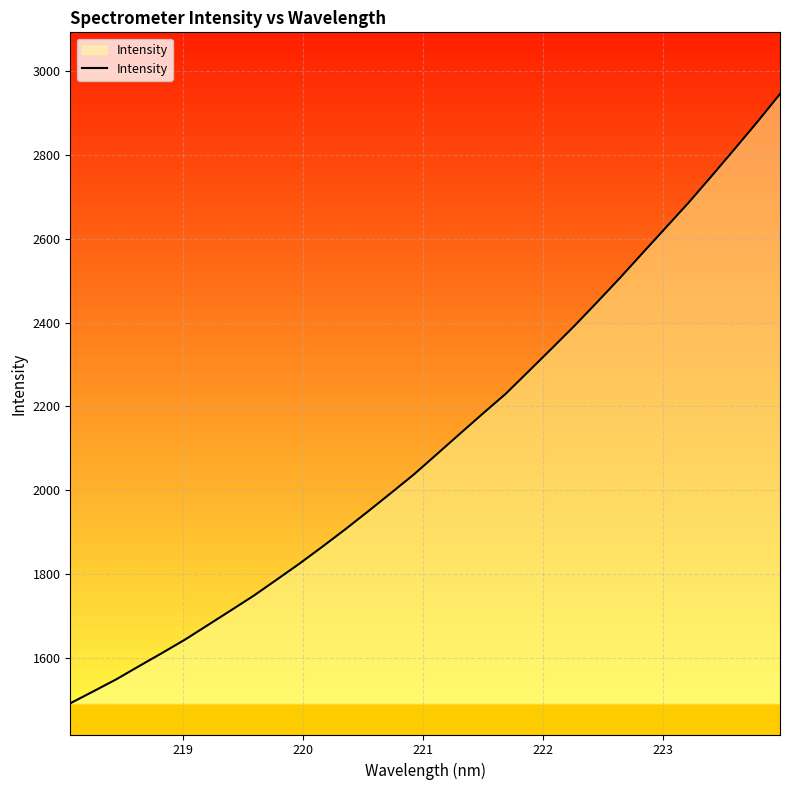

What is the greatest value displayed?

2945.9